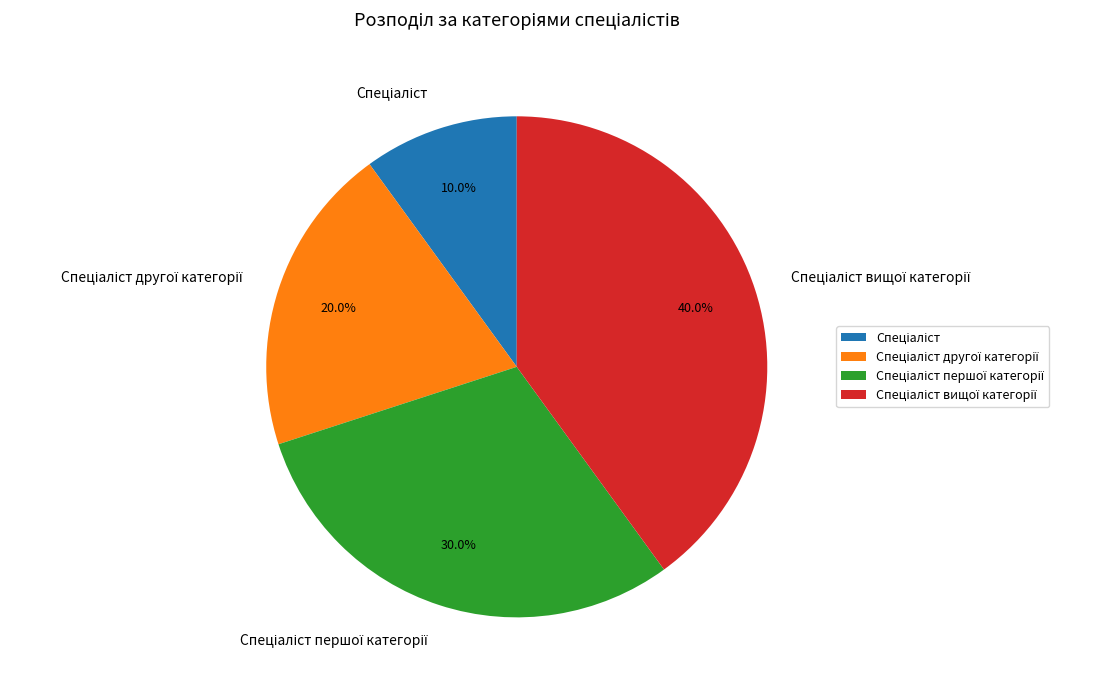

Is there a majority slice in this chart?

No